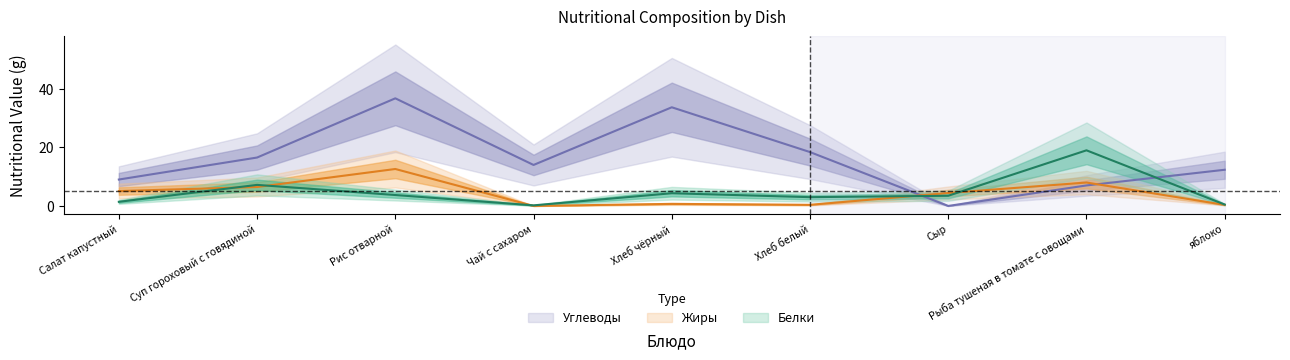

Which has a higher value, яблоко or Сыр?

Сыр